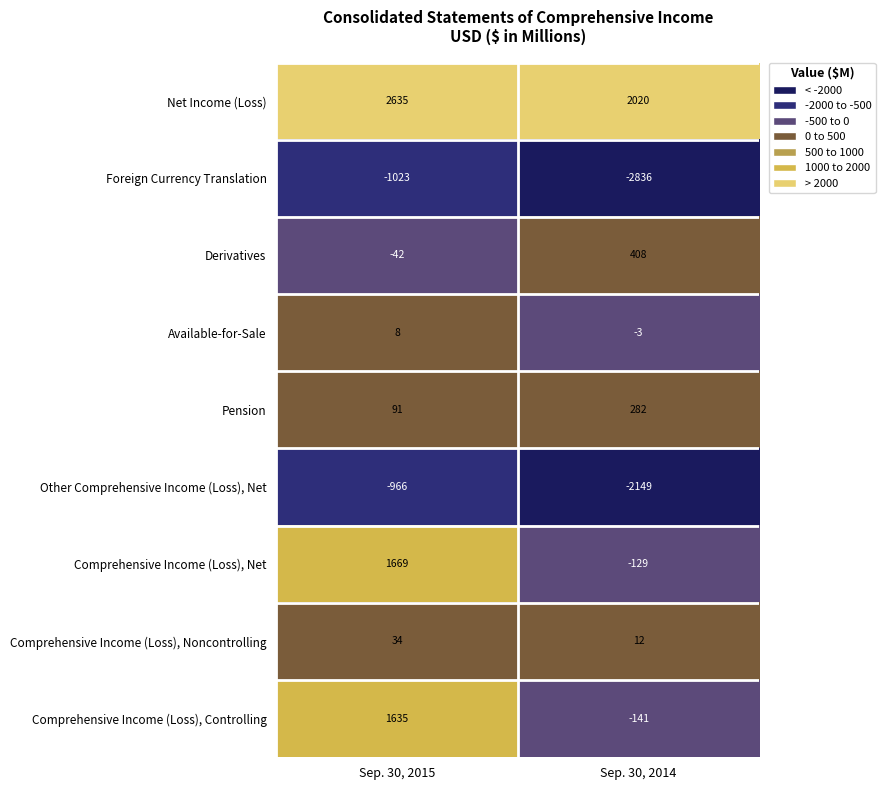

What value does the Pension series have at Sep. 30, 2014?

282